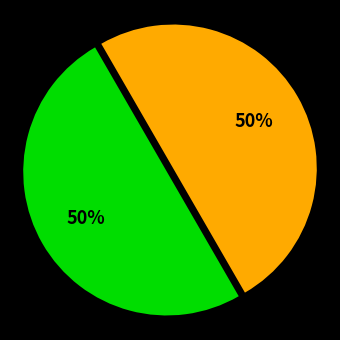

To the nearest percent, what is the average slice percentage?

50%